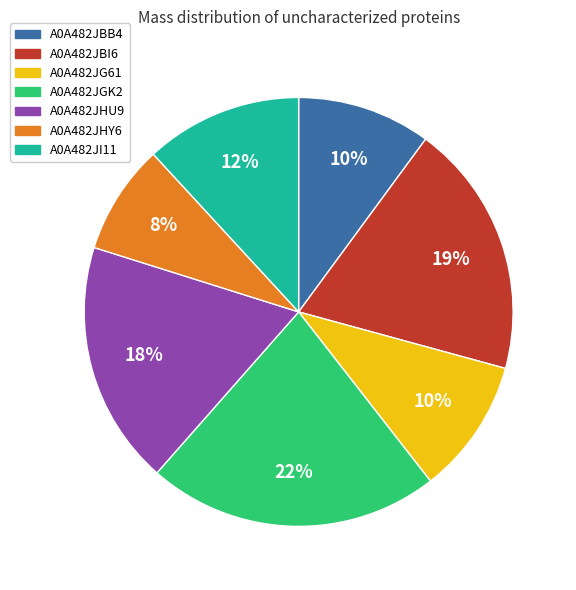

Between A0A482JGK2 and A0A482JHU9, which is larger?

A0A482JGK2